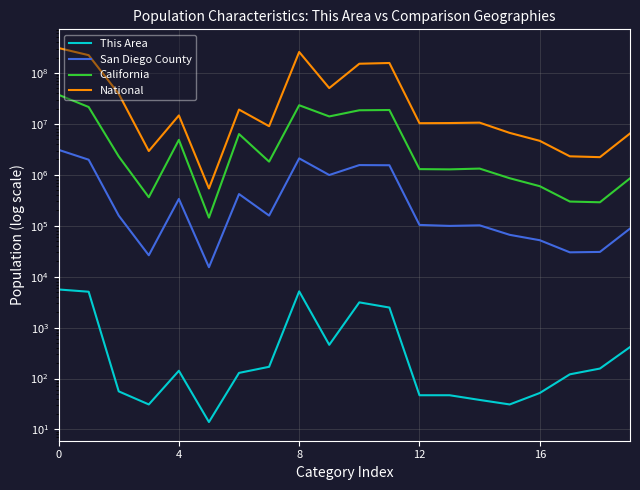

What value does the San Diego County series have at 9, to the nearest 50?

991350